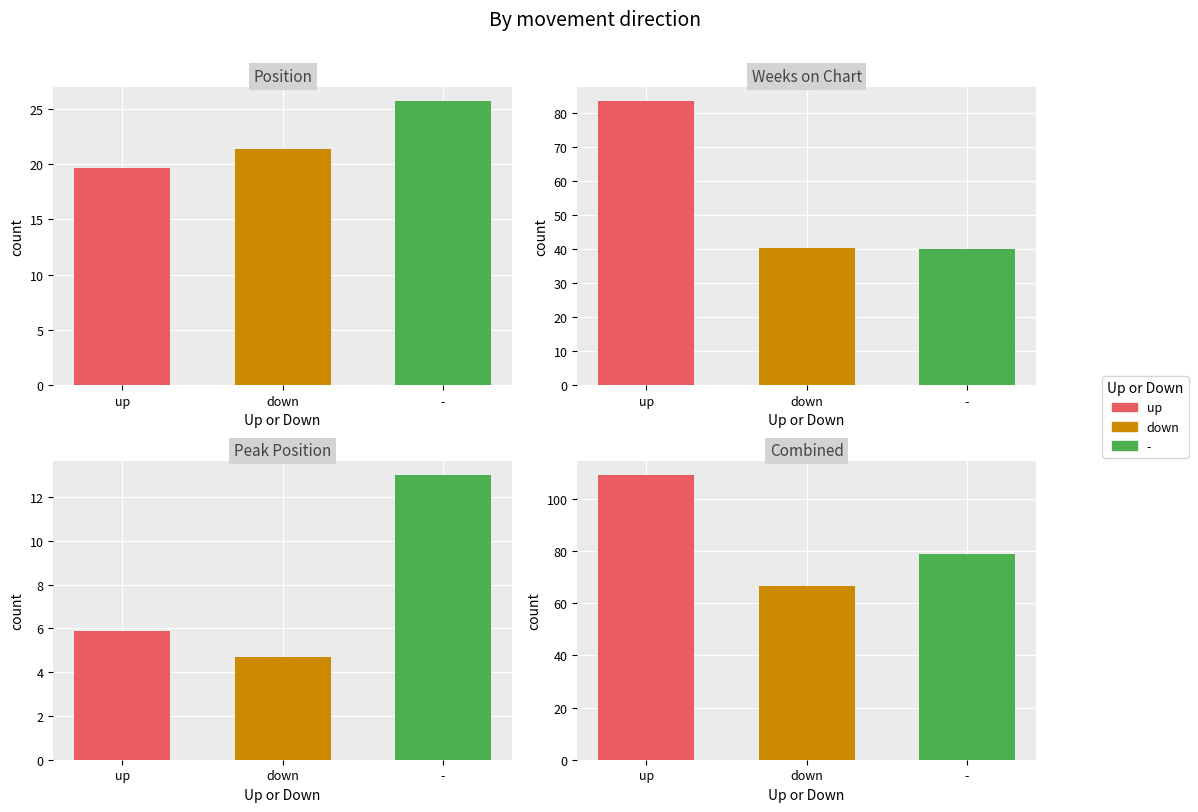

Which series changed the most between 1 and 2?

Avg Weeks on Chart